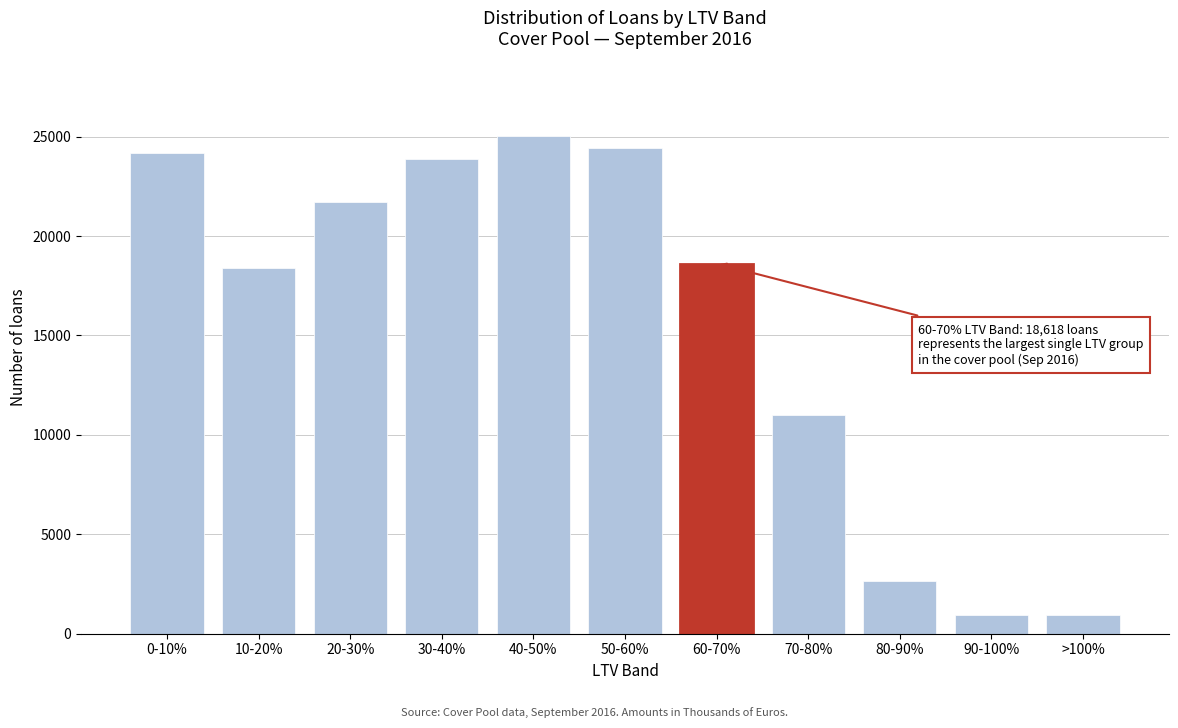

What is the label of the 6th bar from the right?

50-60%